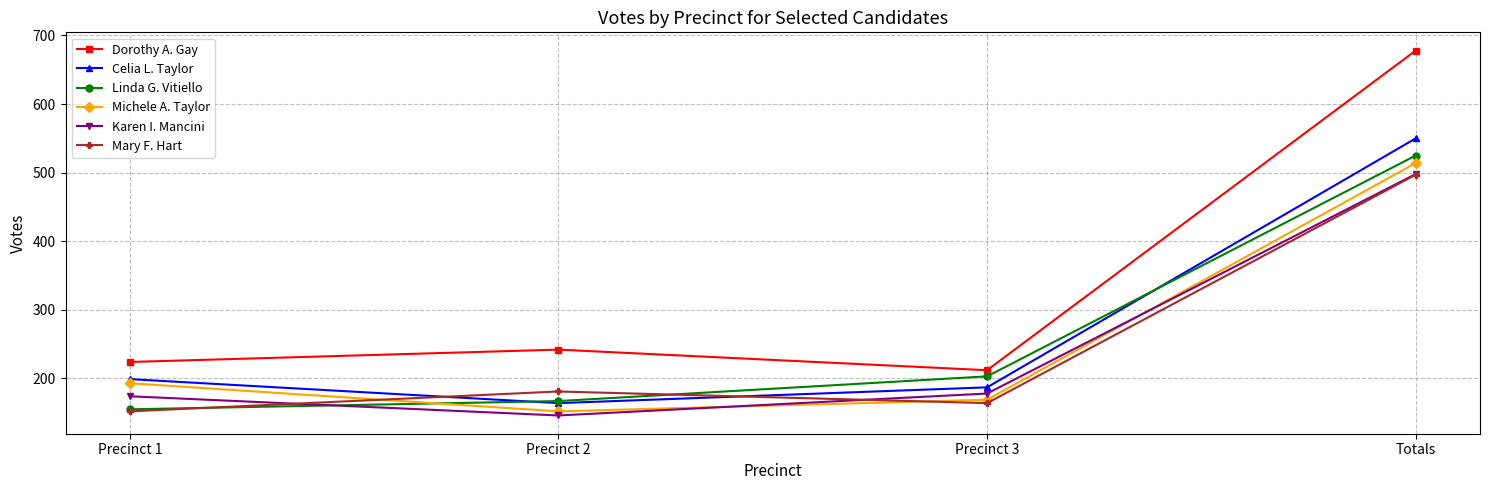

Between Precinct 1 and Precinct 3, which series saw the biggest shift?

Linda G. Vitiello